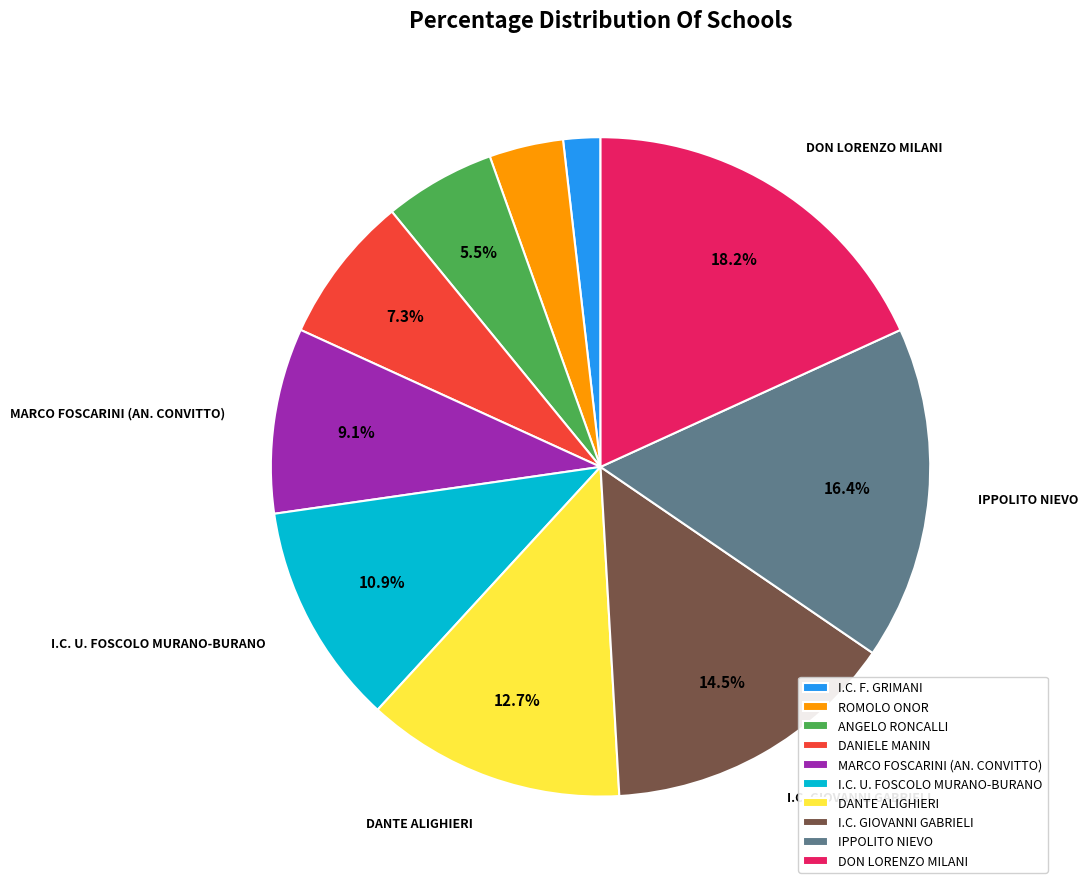

To the nearest percent, what percentage of the pie is I.C. U. FOSCOLO MURANO-BURANO?

11%